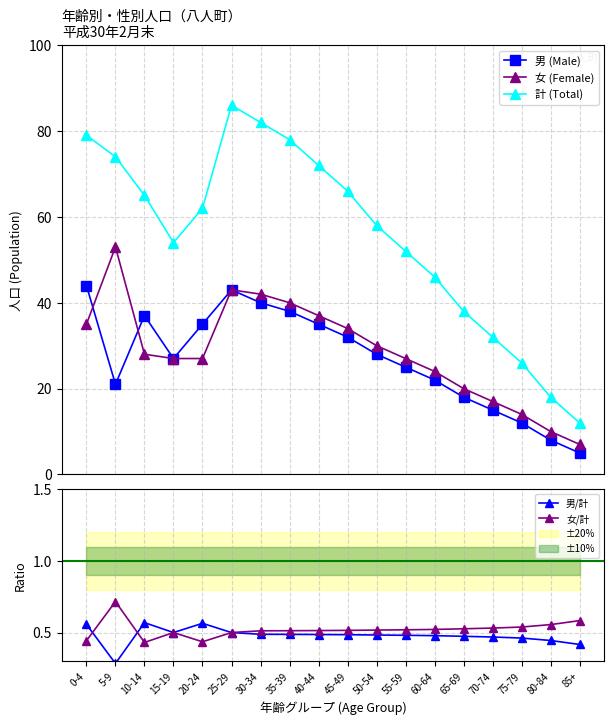

Which series has the largest total across all categories?

計 (Total)